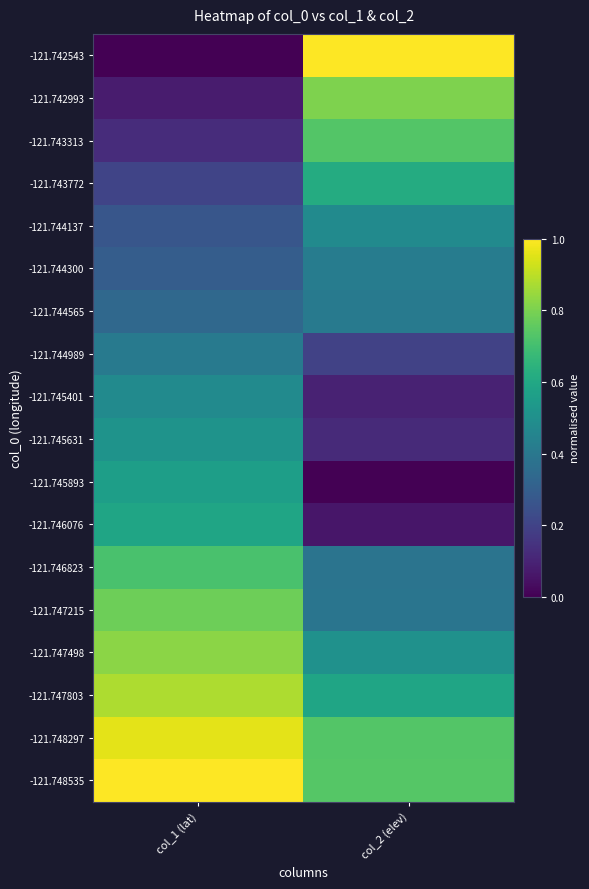

Reading left to right, what are all the values shown in this chart?

-121.742543: col_1 (lat)=0.0	col_2 (elev)=1.0
-121.742993: col_1 (lat)=0.1	col_2 (elev)=0.8
-121.743313: col_1 (lat)=0.1	col_2 (elev)=0.7
-121.743772: col_1 (lat)=0.2	col_2 (elev)=0.6
-121.744137: col_1 (lat)=0.3	col_2 (elev)=0.5
-121.744300: col_1 (lat)=0.3	col_2 (elev)=0.4
-121.744565: col_1 (lat)=0.3	col_2 (elev)=0.4
-121.744989: col_1 (lat)=0.4	col_2 (elev)=0.2
-121.745401: col_1 (lat)=0.5	col_2 (elev)=0.1
-121.745631: col_1 (lat)=0.5	col_2 (elev)=0.1
-121.745893: col_1 (lat)=0.6	col_2 (elev)=0.0
-121.746076: col_1 (lat)=0.6	col_2 (elev)=0.1
-121.746823: col_1 (lat)=0.7	col_2 (elev)=0.4
-121.747215: col_1 (lat)=0.8	col_2 (elev)=0.4
-121.747498: col_1 (lat)=0.8	col_2 (elev)=0.5
-121.747803: col_1 (lat)=0.9	col_2 (elev)=0.6
-121.748297: col_1 (lat)=1.0	col_2 (elev)=0.7
-121.748535: col_1 (lat)=1.0	col_2 (elev)=0.7